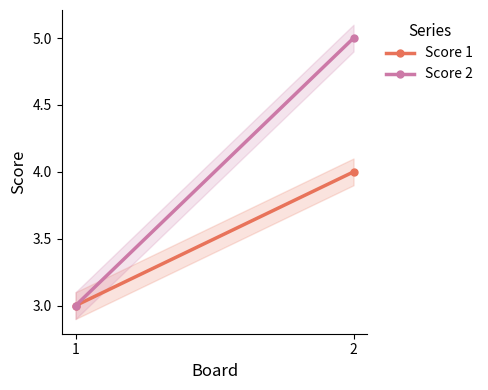

Count the Score 1 values in the range 3 to 4.

2